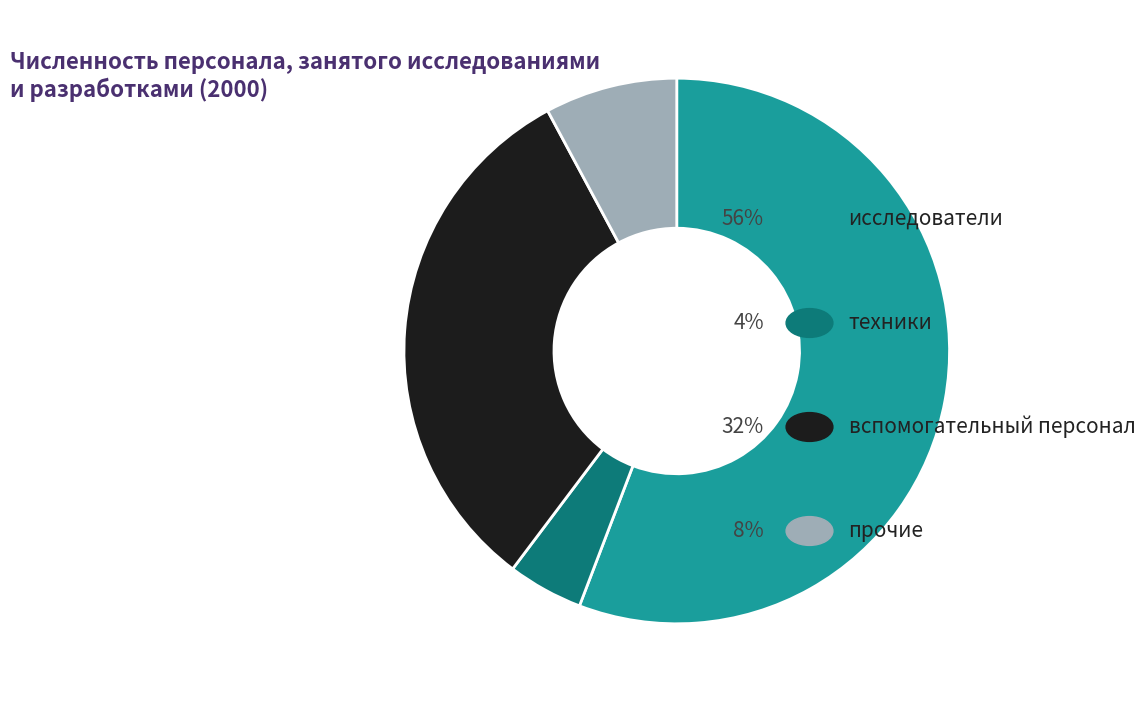

Does any single category account for the majority?

Yes